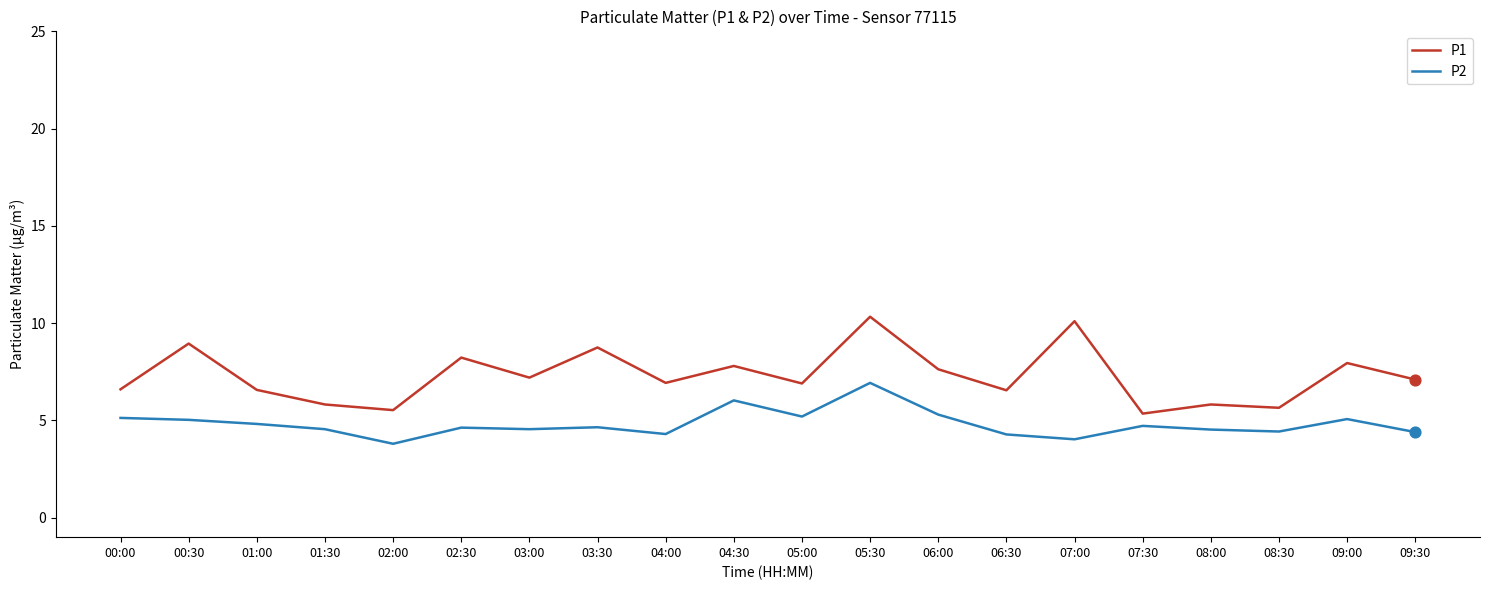

Which series has the largest range (max minus min)?

P1